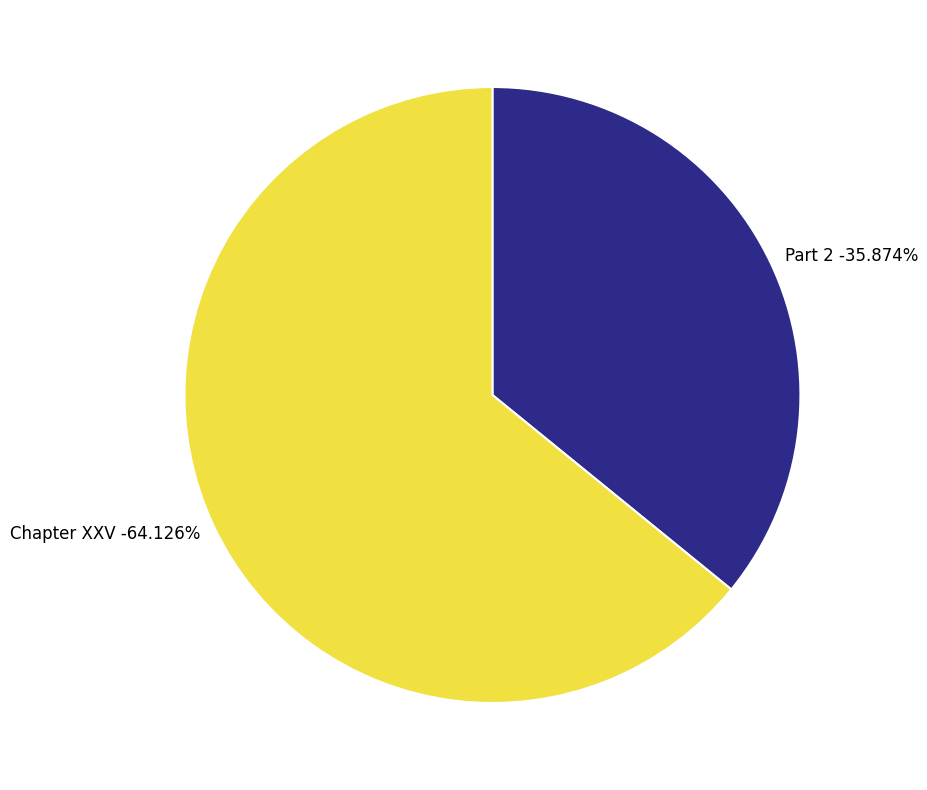

Is it true that Part 2 is 36% of the pie?

True